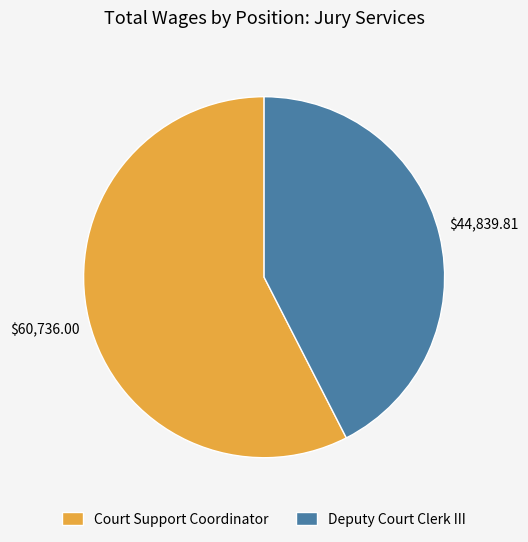

Approximately how many times larger is the value at Court Support Coordinator compared to Deputy Court Clerk III?

1.4